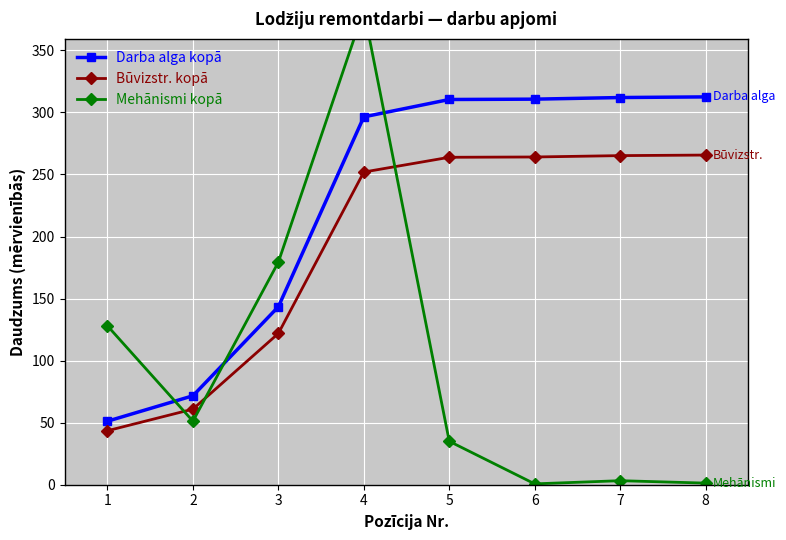

The value of Mehānismi kopā at 7 is 3.2. True or false?

True